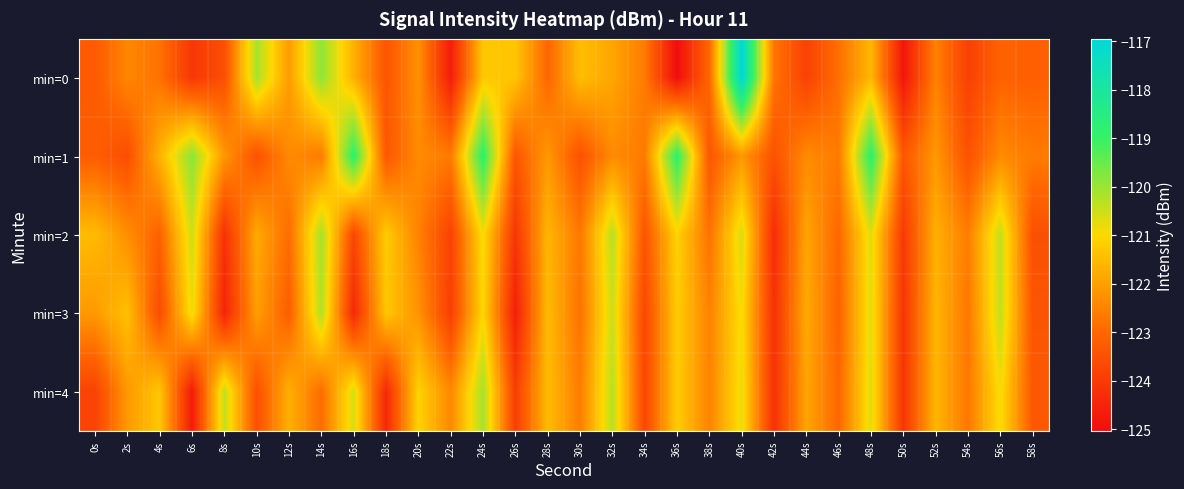

Reading left to right, transcribe all the data shown in this chart.

min=0: 0s=-123.3	2s=-122.4	4s=-122.8	6s=-124.1	8s=-123.5	10s=-120.1	12s=-122.1	14s=-119.9	16s=-121.7	18s=-123.4	20s=-122.2	22s=-124.7	24s=-121.3	26s=-121.3	28s=-123.0	30s=-121.5	32s=-121.9	34s=-122.6	36s=-125.0	38s=-123.0	40s=-116.9	42s=-122.7	44s=-123.8	46s=-122.8	48s=-121.6	50s=-124.8	52s=-122.5	54s=-123.8	56s=-123.1	58s=-123.2
min=1: 0s=-123.2	2s=-123.6	4s=-121.7	6s=-119.8	8s=-122.1	10s=-123.5	12s=-122.4	14s=-122.6	16s=-118.8	18s=-123.3	20s=-122.4	22s=-122.6	24s=-118.8	26s=-123.3	28s=-122.1	30s=-123.5	32s=-122.4	34s=-122.6	36s=-118.8	38s=-123.3	40s=-122.1	42s=-123.5	44s=-122.4	46s=-122.6	48s=-118.8	50s=-123.3	52s=-122.1	54s=-123.5	56s=-122.4	58s=-122.6
min=2: 0s=-121.5	2s=-122.3	4s=-123.1	6s=-120.5	8s=-124.2	10s=-121.8	12s=-122.9	14s=-120.1	16s=-123.7	18s=-121.2	20s=-122.5	22s=-123.8	24s=-120.9	26s=-124.1	28s=-121.6	30s=-122.7	32s=-120.3	34s=-123.4	36s=-121.1	38s=-122.8	40s=-120.6	42s=-124.3	44s=-121.9	46s=-123.0	48s=-120.7	50s=-124.0	52s=-121.7	54s=-122.6	56s=-120.4	58s=-123.5
min=3: 0s=-122.1	2s=-121.4	4s=-123.6	6s=-120.8	8s=-124.5	10s=-122.0	12s=-123.2	14s=-120.2	16s=-124.4	18s=-121.3	20s=-122.2	22s=-123.9	24s=-121.0	26s=-124.6	28s=-121.5	30s=-122.8	32s=-120.5	34s=-123.7	36s=-121.2	38s=-122.5	40s=-120.9	42s=-124.2	44s=-121.8	46s=-123.1	48s=-120.7	50s=-124.1	52s=-121.6	54s=-122.7	56s=-120.4	58s=-123.4
min=4: 0s=-123.8	2s=-122.1	4s=-121.3	6s=-124.7	8s=-120.4	10s=-123.5	12s=-121.7	14s=-122.9	16s=-120.6	18s=-124.4	20s=-121.1	22s=-122.4	24s=-120.1	26s=-123.9	28s=-121.5	30s=-122.6	32s=-120.3	34s=-123.7	36s=-121.2	38s=-122.5	40s=-120.8	42s=-124.2	44s=-121.9	46s=-123.0	48s=-120.7	50s=-124.1	52s=-121.6	54s=-122.7	56s=-120.9	58s=-123.3